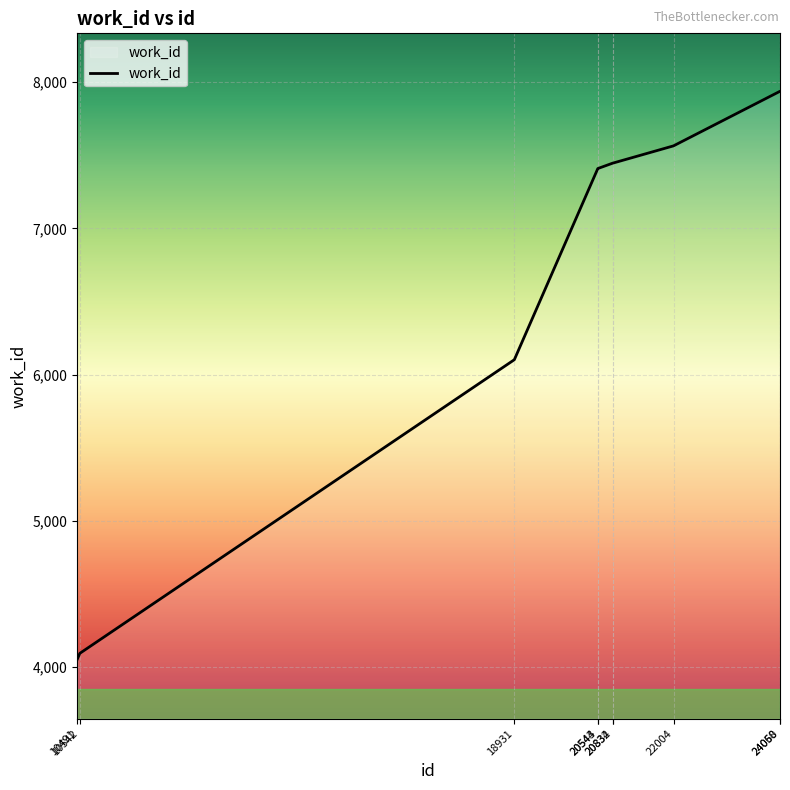

What is the minimum value shown in the chart?

4051